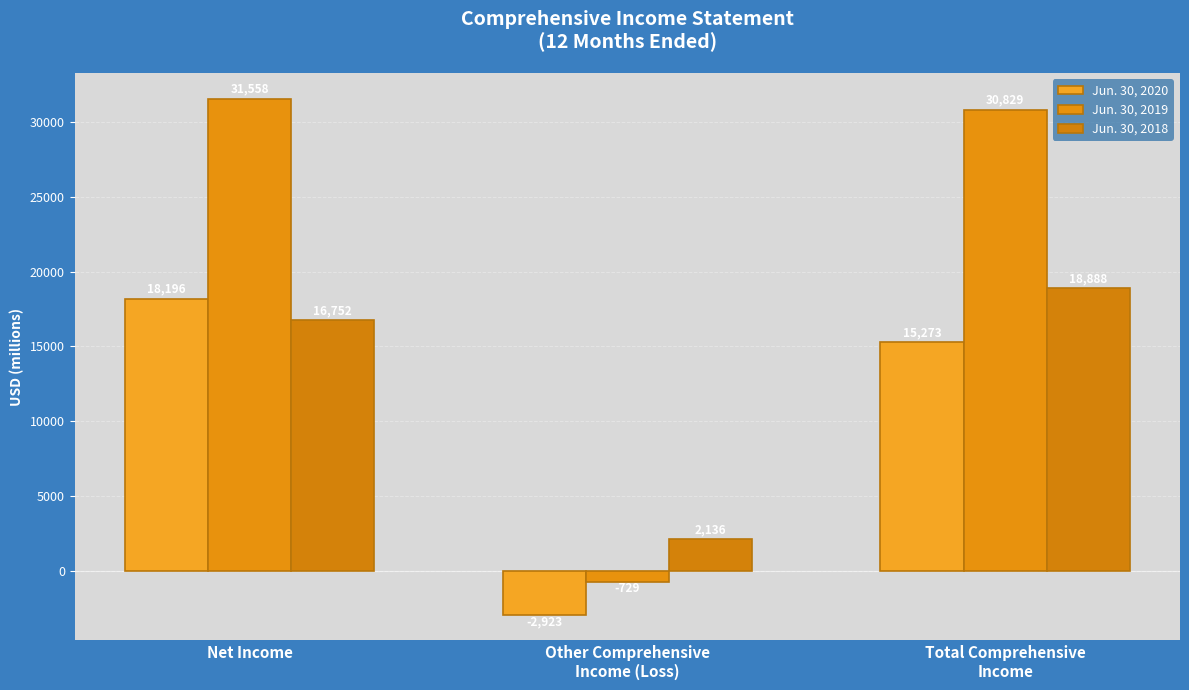

Does the chart contain any negative values?

Yes